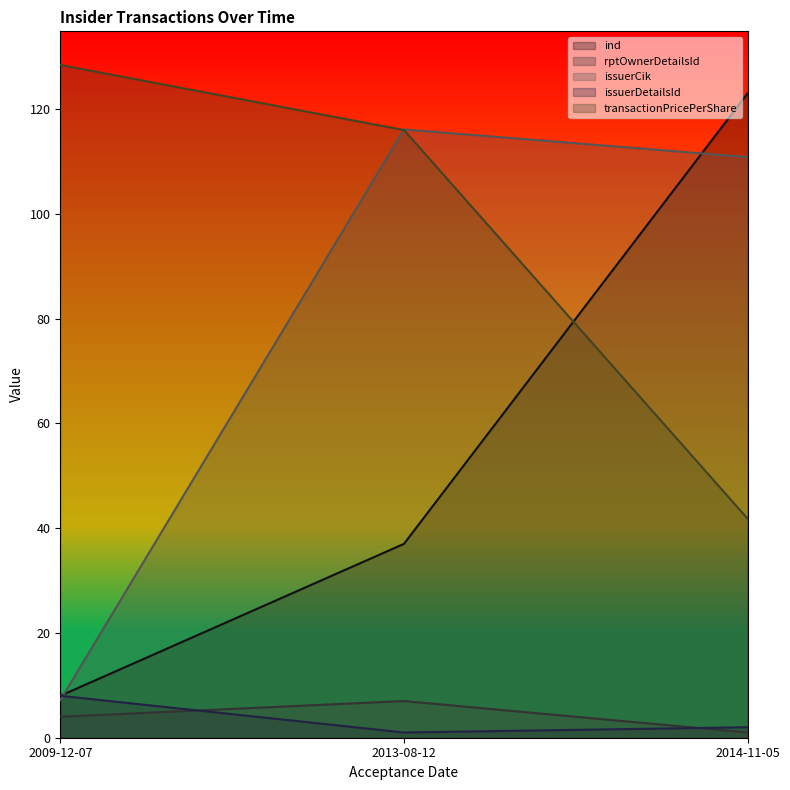

Count the number of data series in this chart.

5